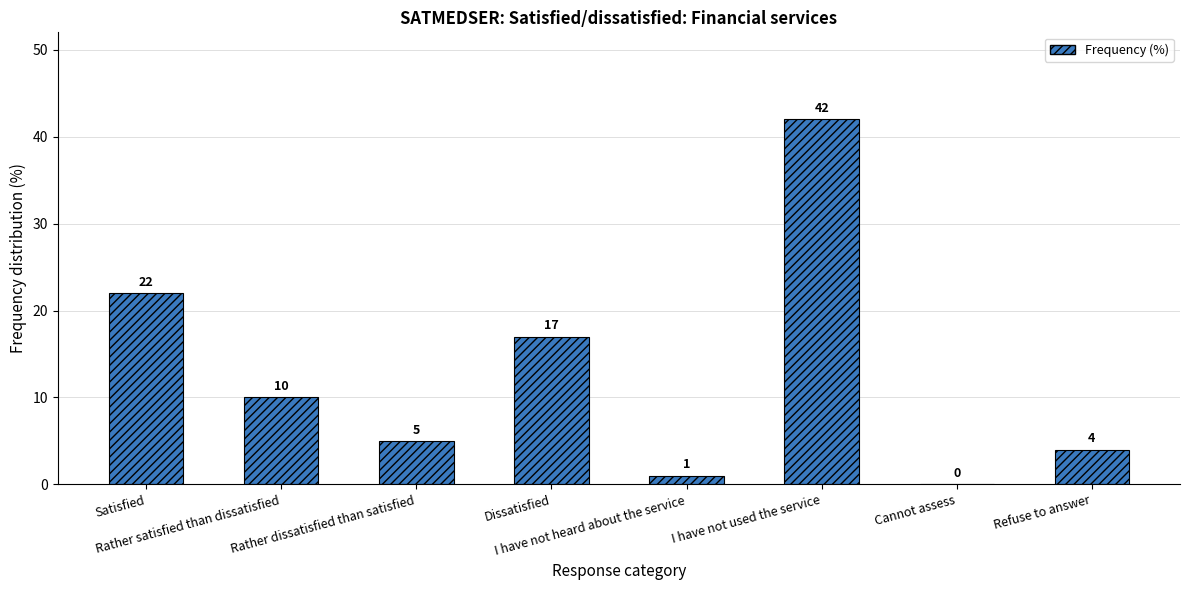

Count the number of data series in this chart.

1